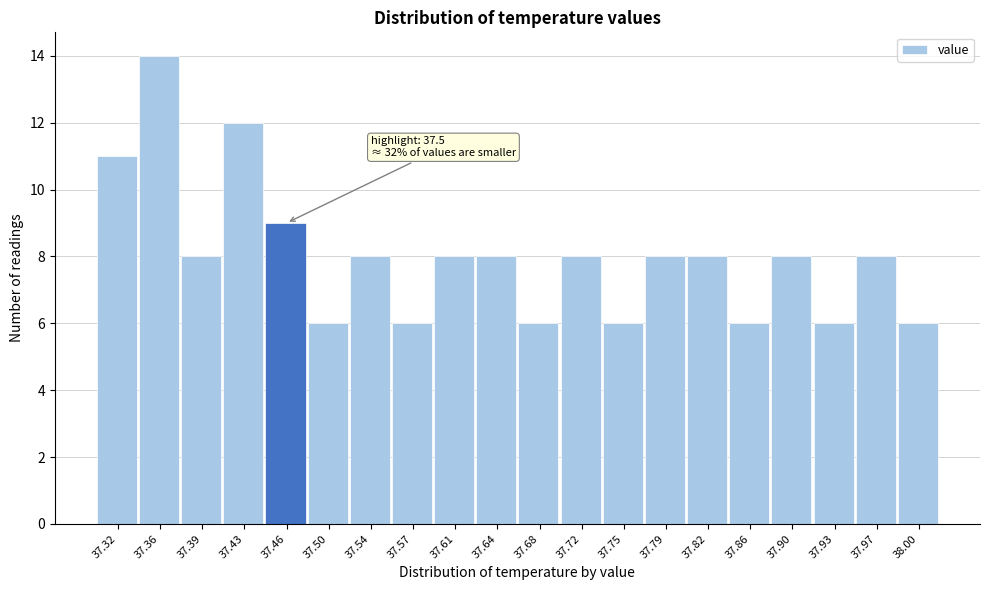

Reading left to right, transcribe all the data shown in this chart.

11	14	8	12	9	6	8	6	8	8	6	8	6	8	8	6	8	6	8	6